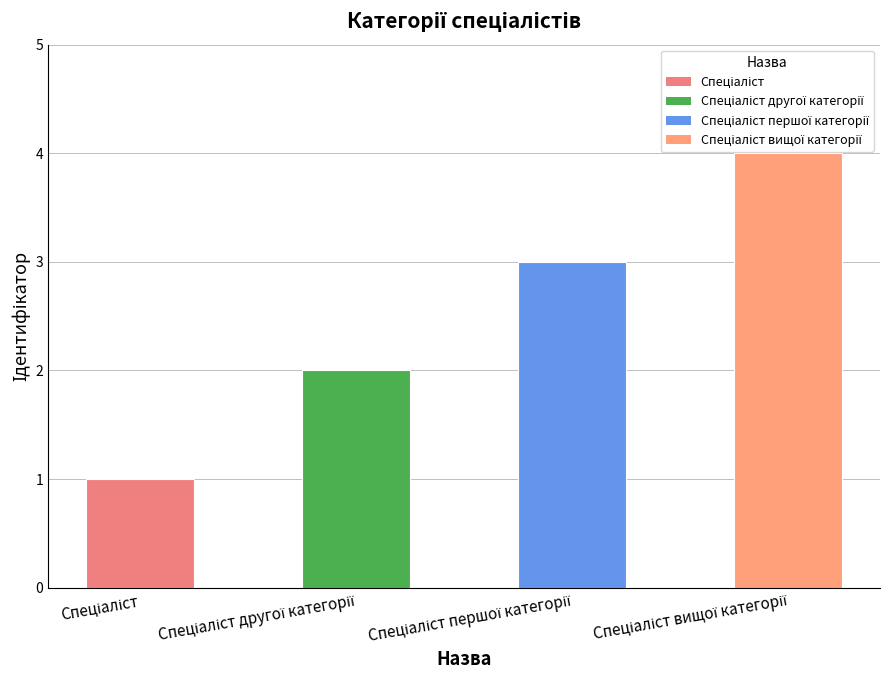

How many bars are there in total?

4